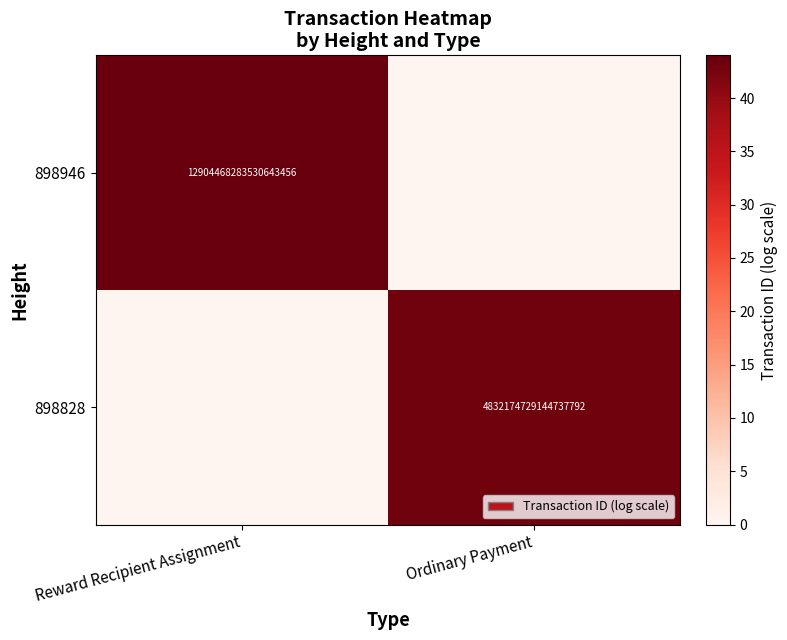

Is the value of 898946 at Reward Recipient Assignment greater than the value of 898828 at Ordinary Payment?

Yes